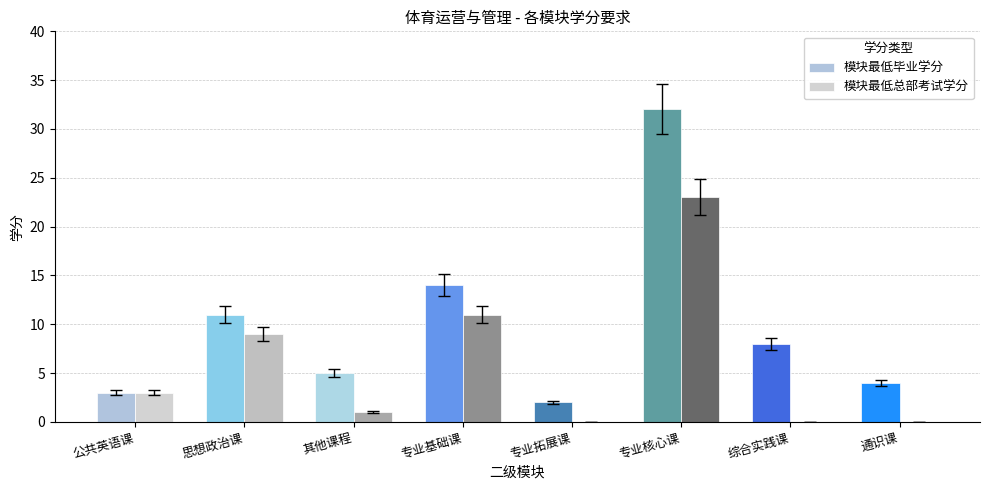

Where does the 模块最低总部考试学分 series first go above 3?

思想政治课